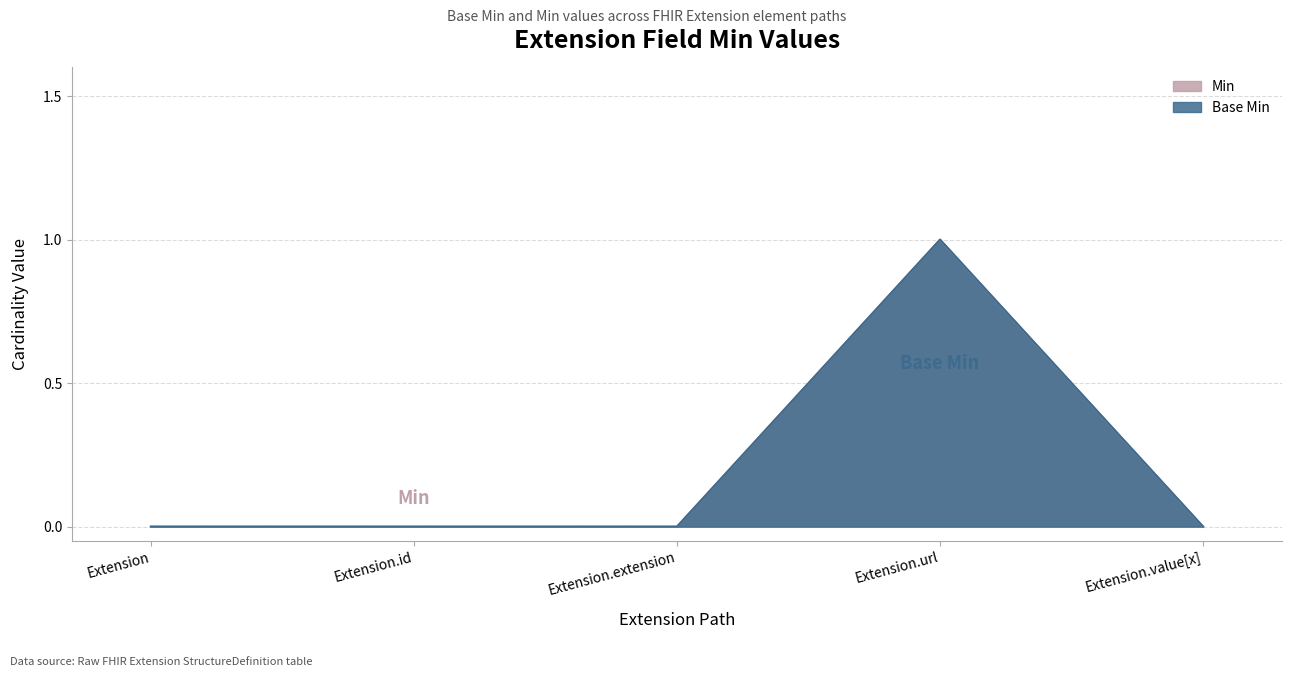

Is the value of Base Min at Extension.extension greater than the value of Min at Extension.url?

No